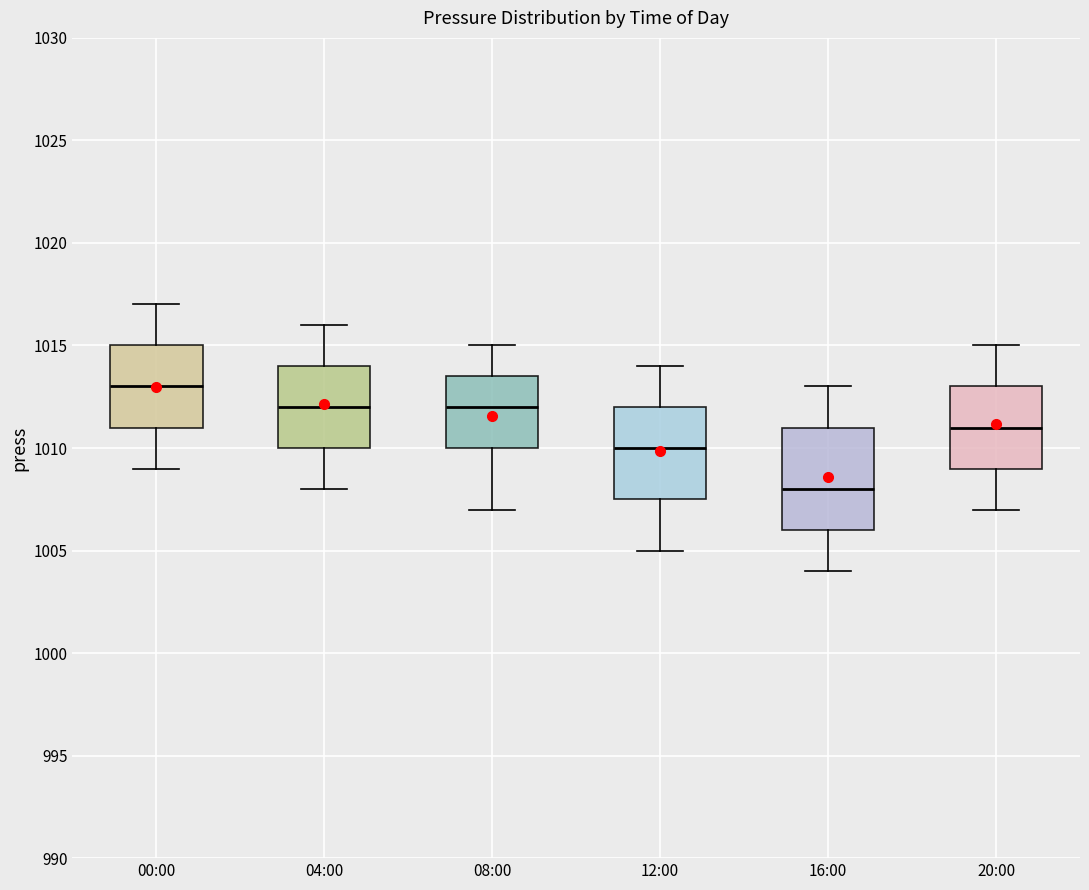

Which box has the lowest median line?

16:00